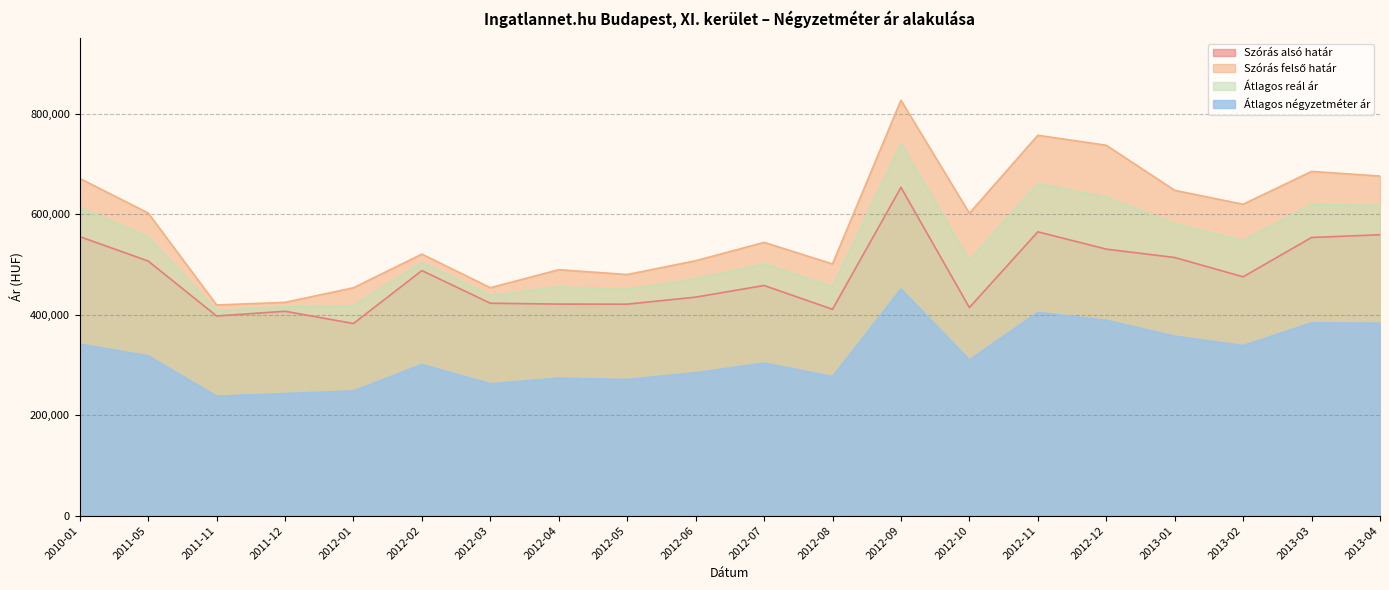

What is the value of the Átlagos reál ár point at the 6th from the left?

504213